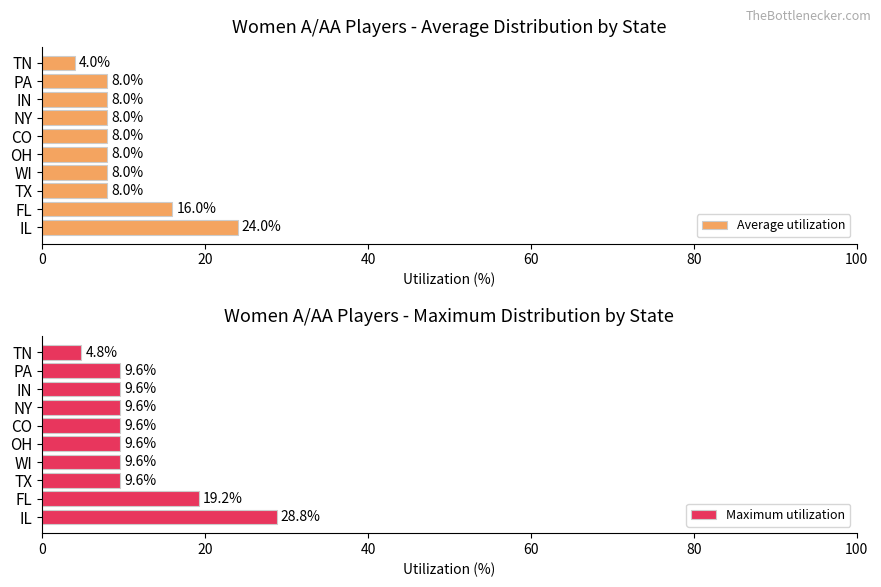

How many values in the Maximum utilization series are below 9?

1